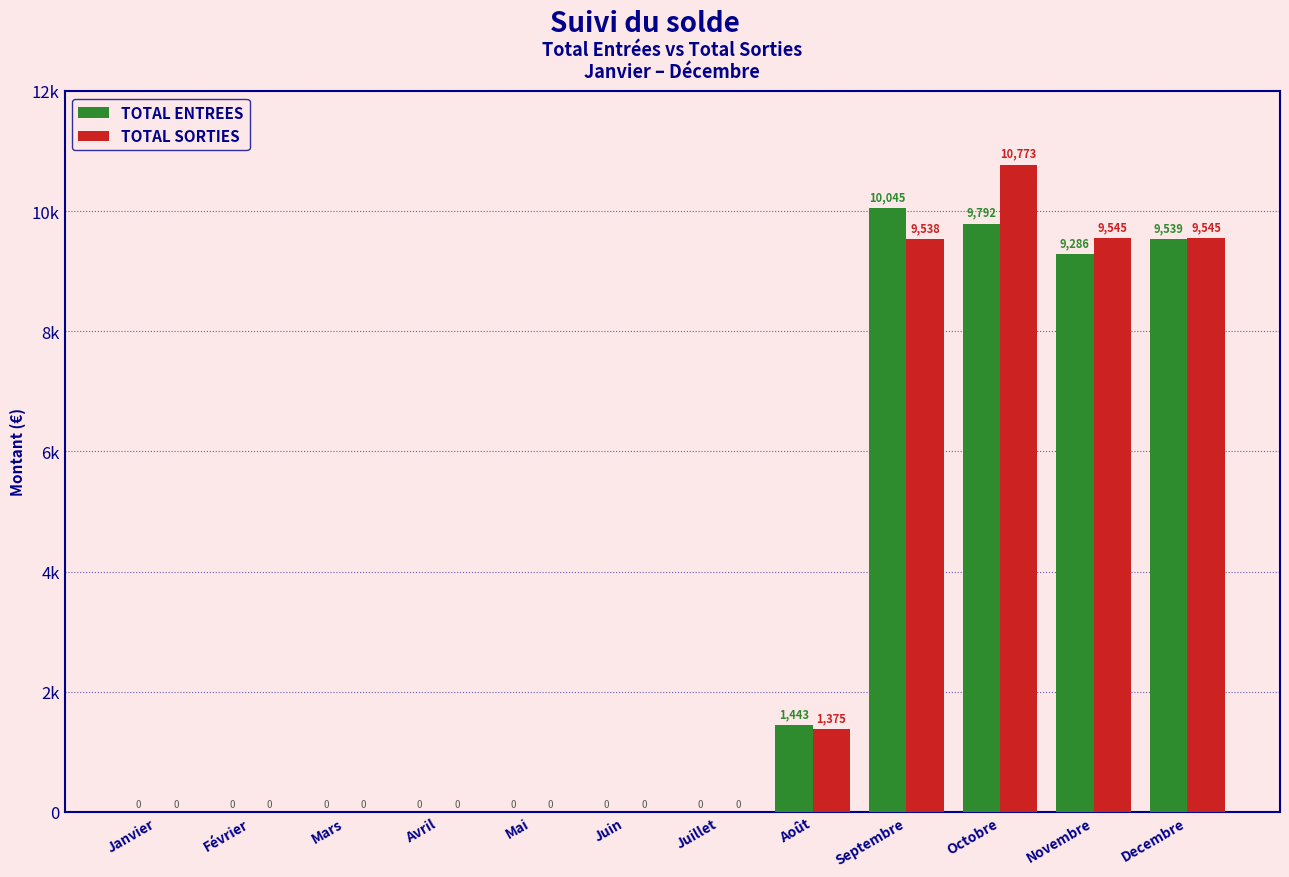

Are the bars horizontal?

No